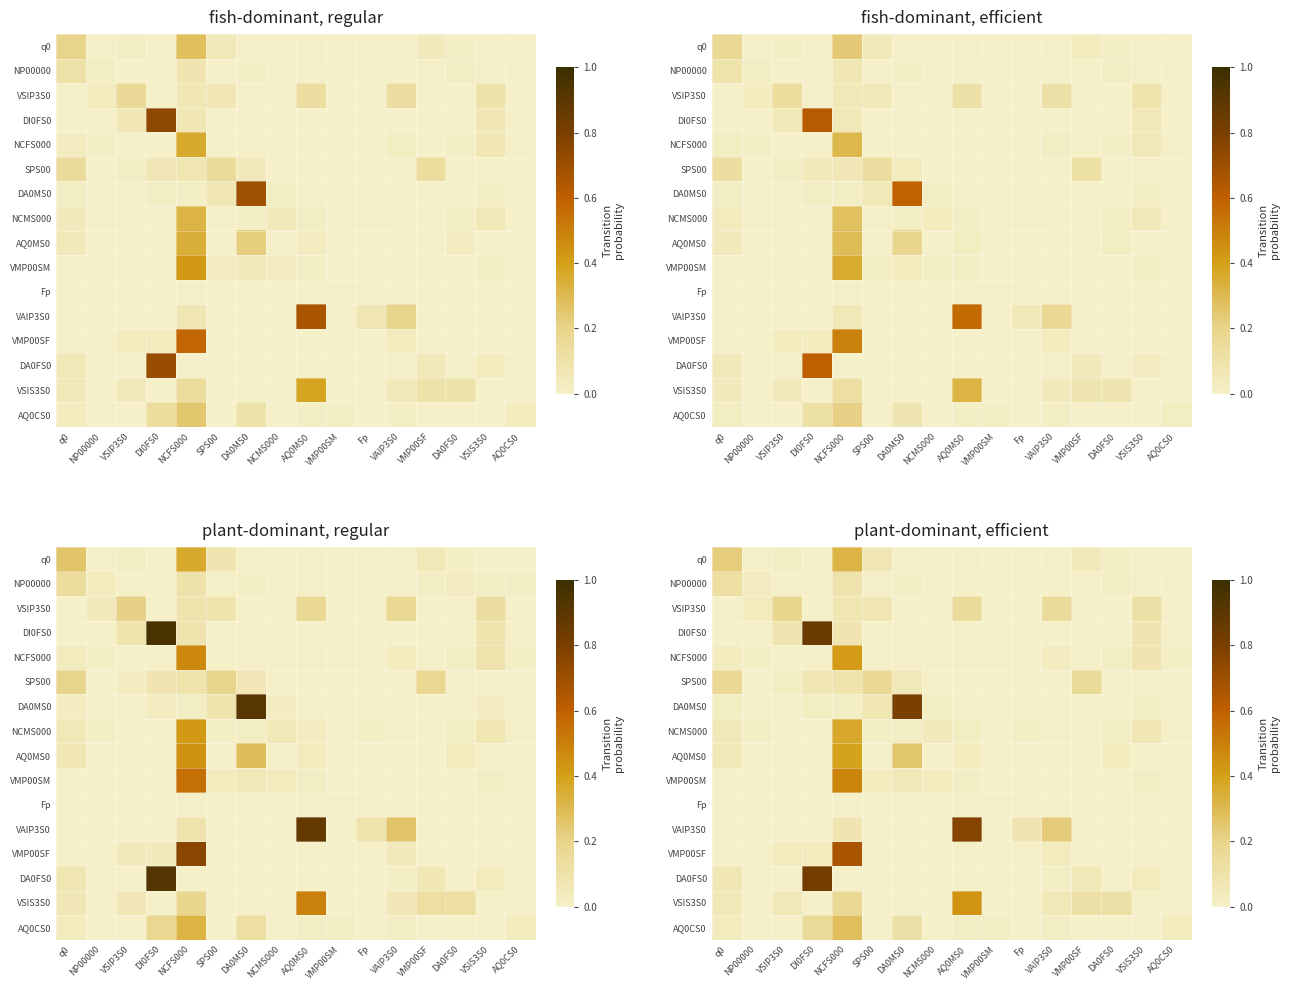

At which label does VMP00SM reach its peak?

NCFS000